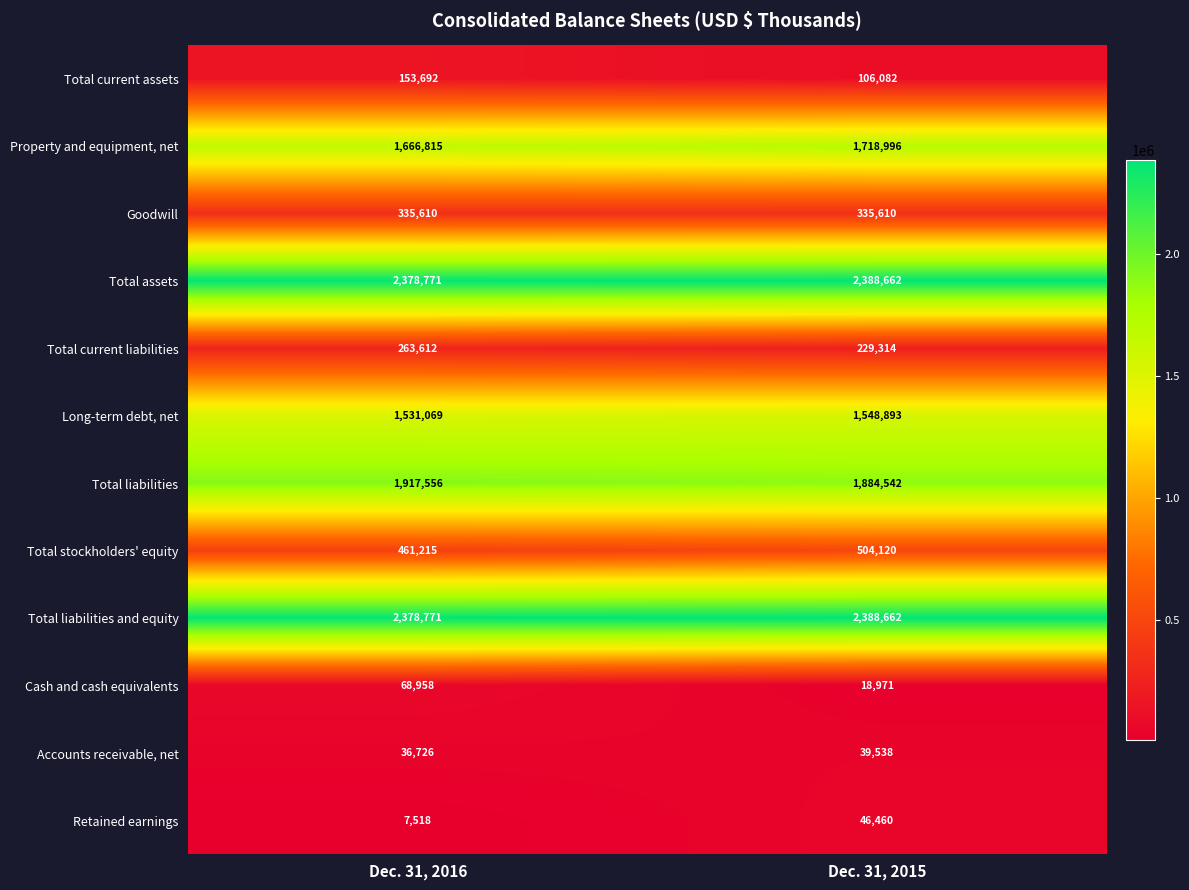

What is the approximate value of Cash and cash equivalents at Dec. 31, 2016, to the nearest 50?

68950